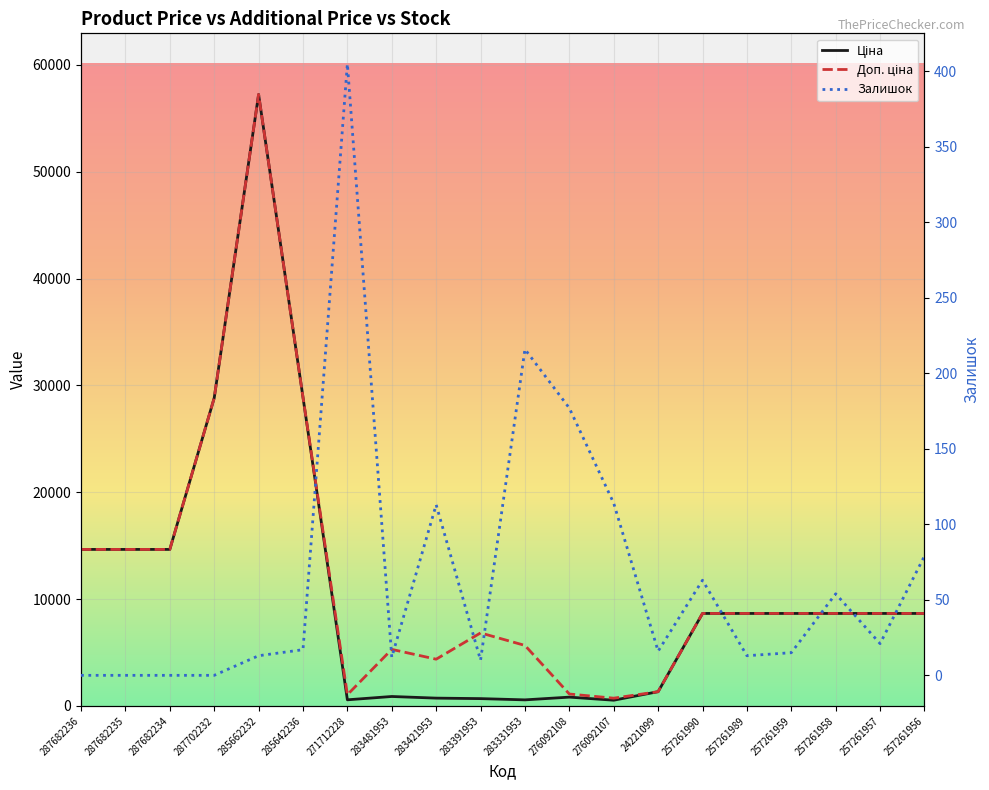

What is the sum of the Ціна values at 257261956 and 285642236?

37546.5